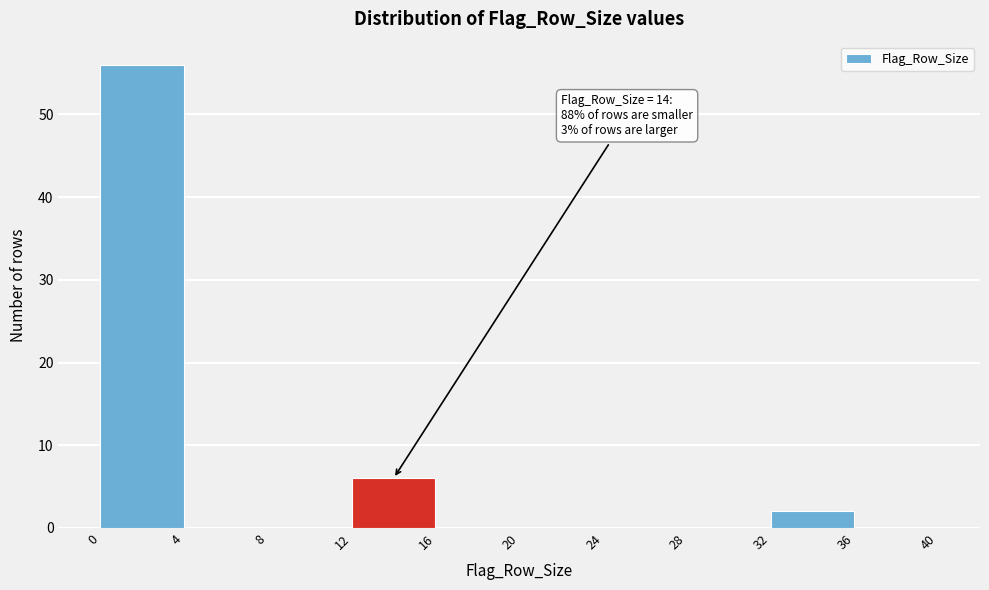

Over which range of the x-axis is the bar tallest?

0 to 4